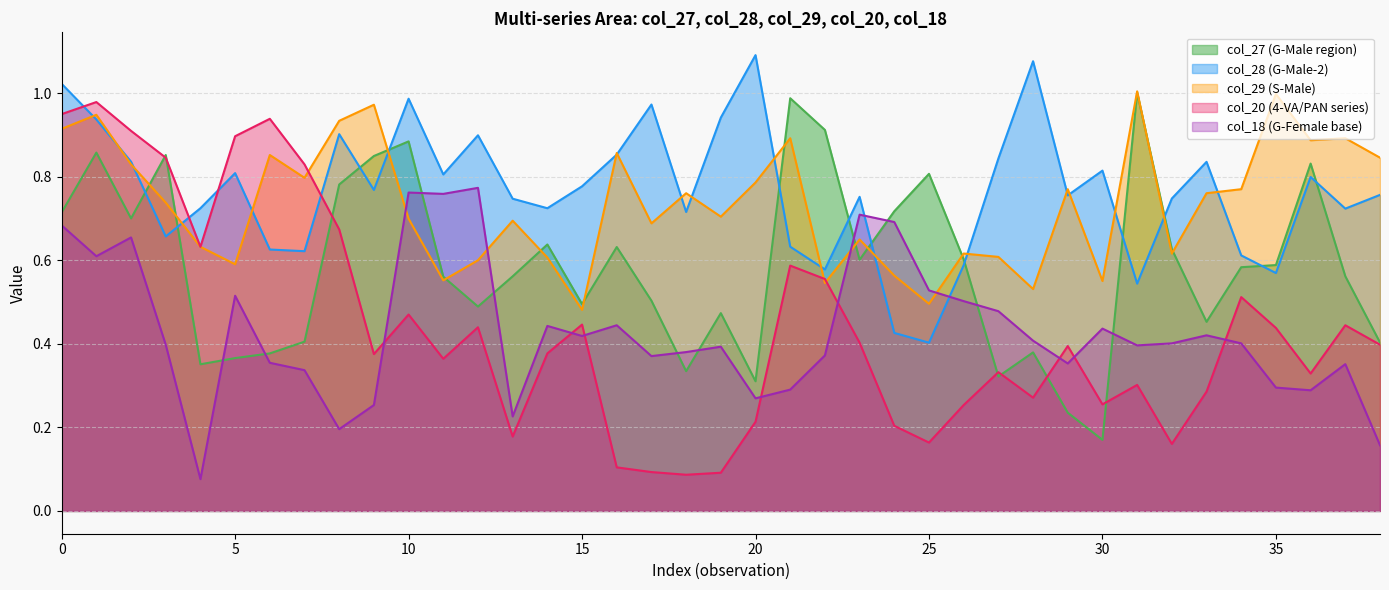

Which series has the widest spread of values?

col_20 (4-VA/PAN series)